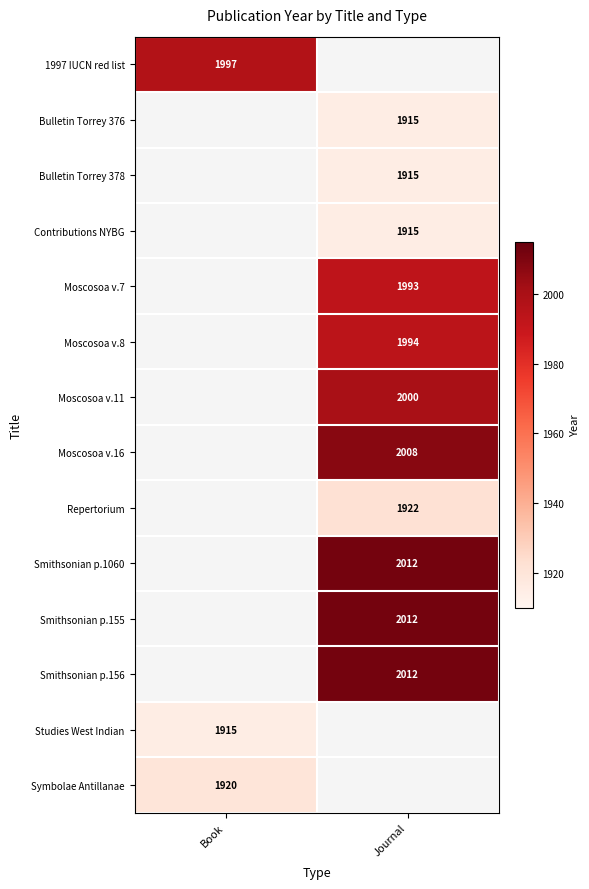

The value of 1997 IUCN red list at Book is 691. True or false?

False